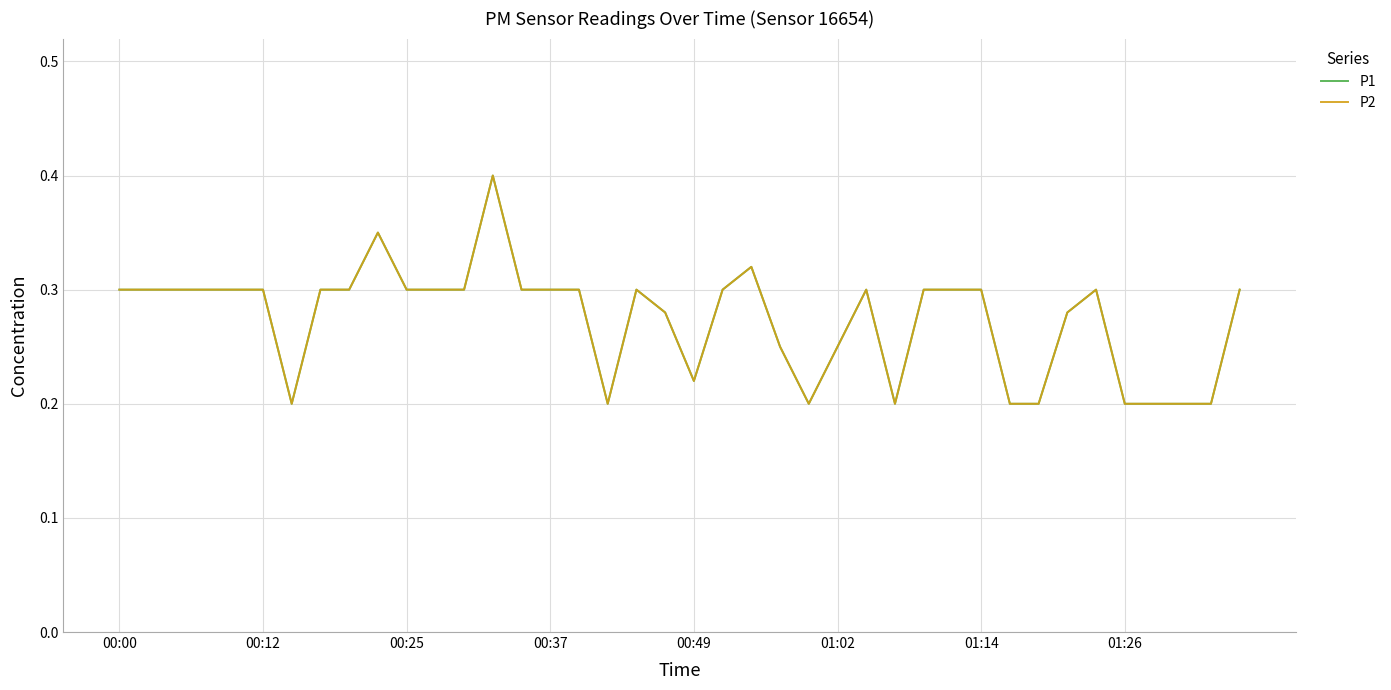

At which label does P1 reach its peak?

13